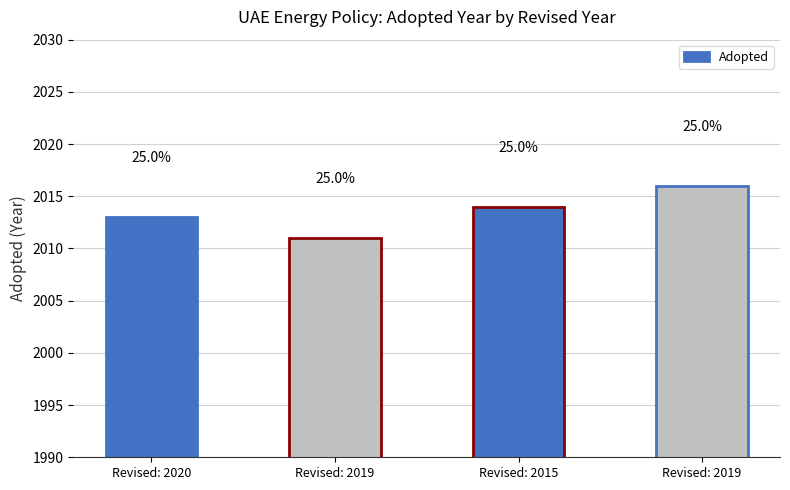

Reading left to right, list all the values displayed in this chart.

2013	2011	2014	2016